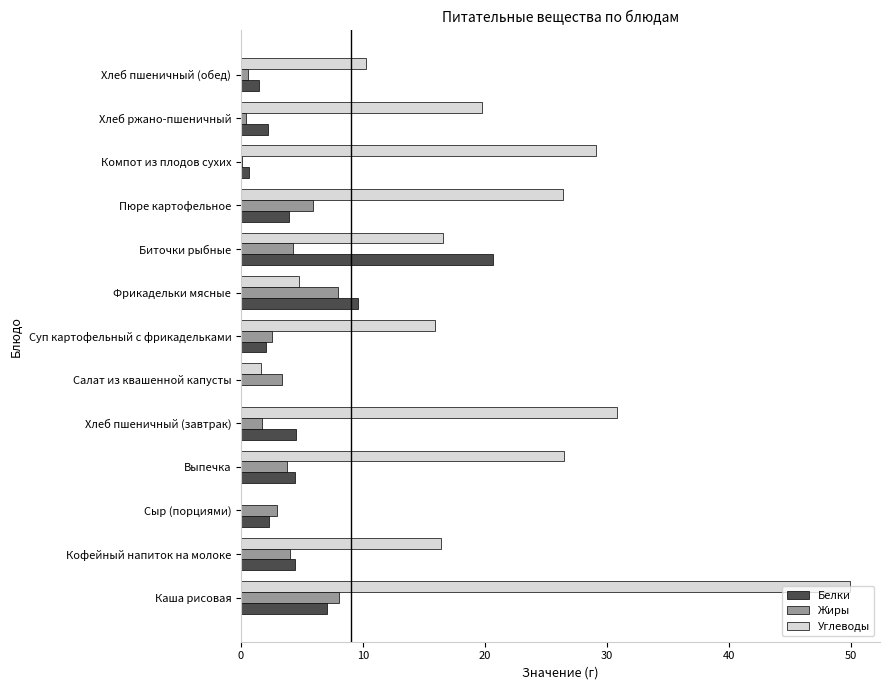

Read the Углеводы value at Пюре картофельное.

26.4